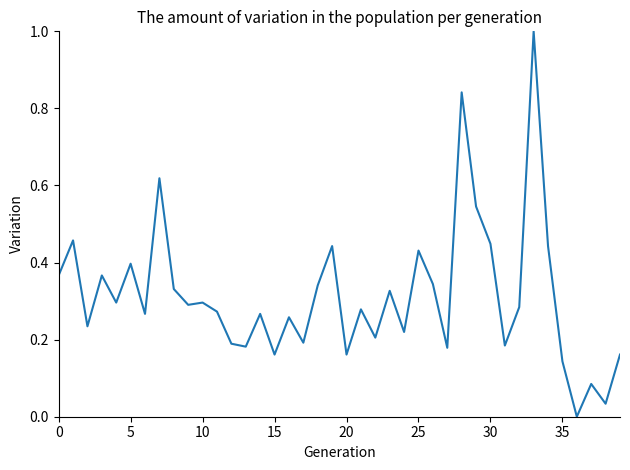

What is the maximum value shown in the chart?

1.0